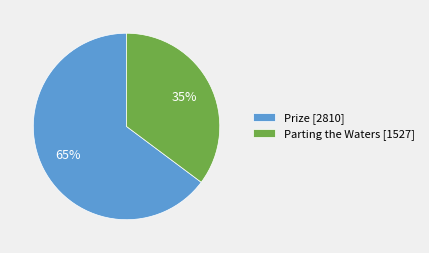

Which category has the biggest portion of the pie?

Prize [2810]